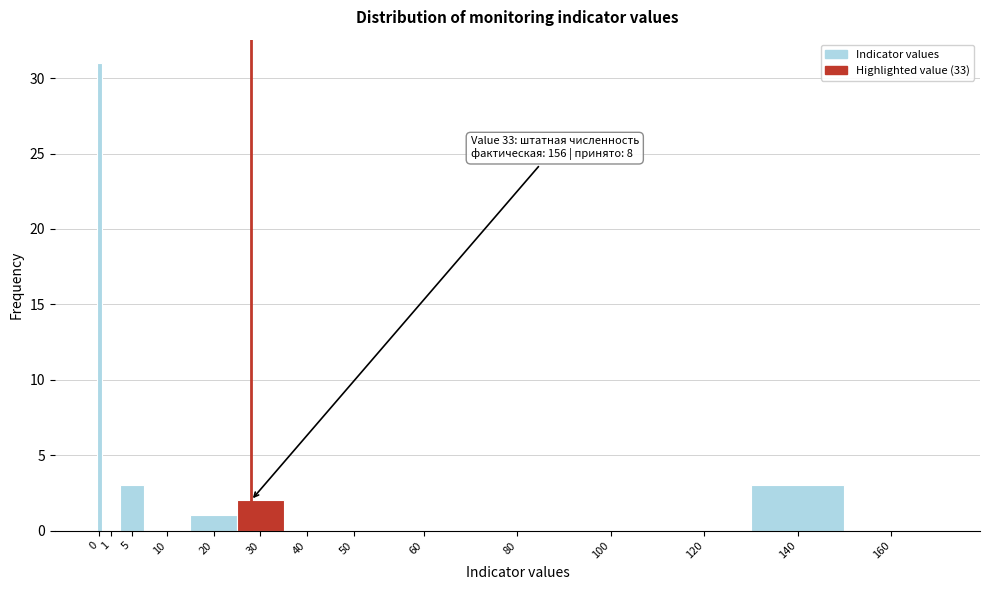

Reading left to right, extract all data points from this chart.

0=31	1=0	5=3	10=0	20=1	30=2	40=0	50=0	60=0	80=0	100=0	120=0	140=3	160=0